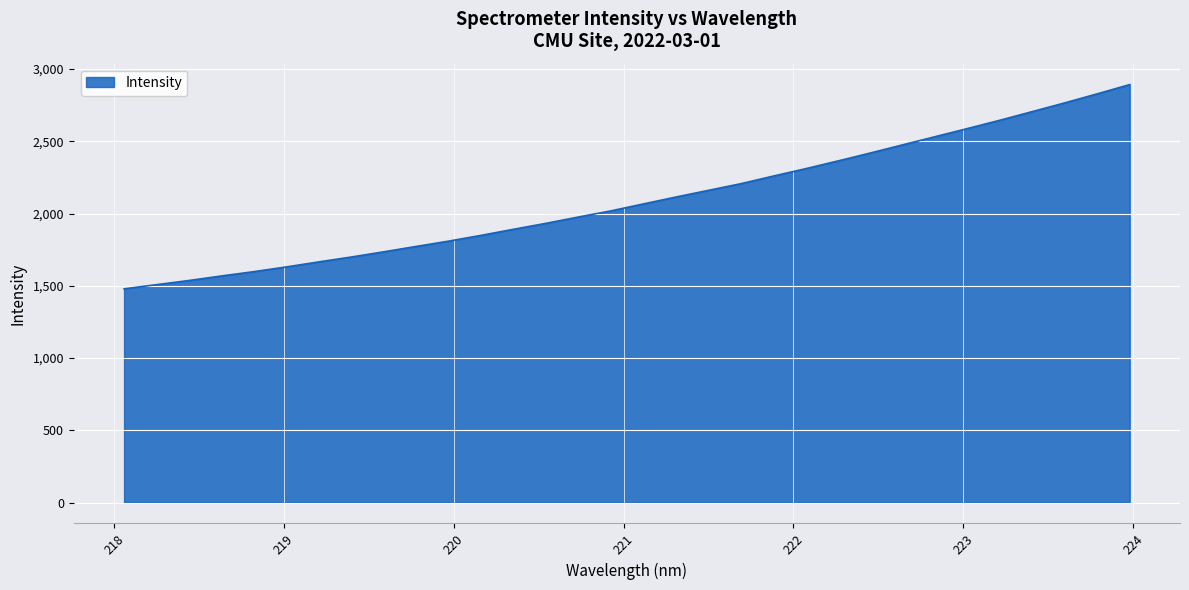

What is the greatest value displayed?

2892.5